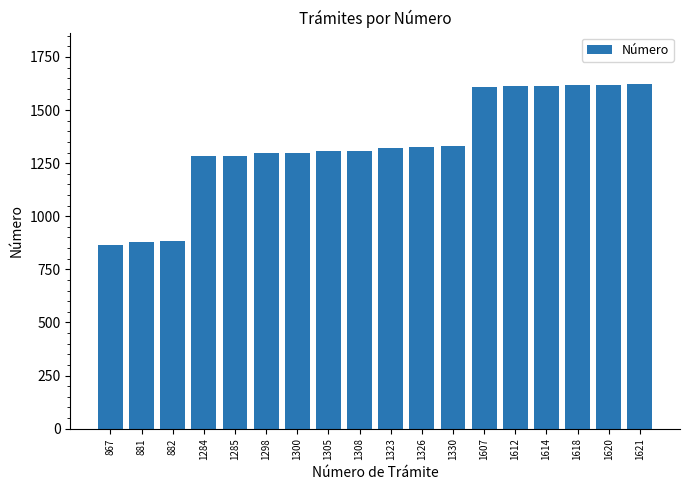

What is the difference between the maximum and minimum values?

754